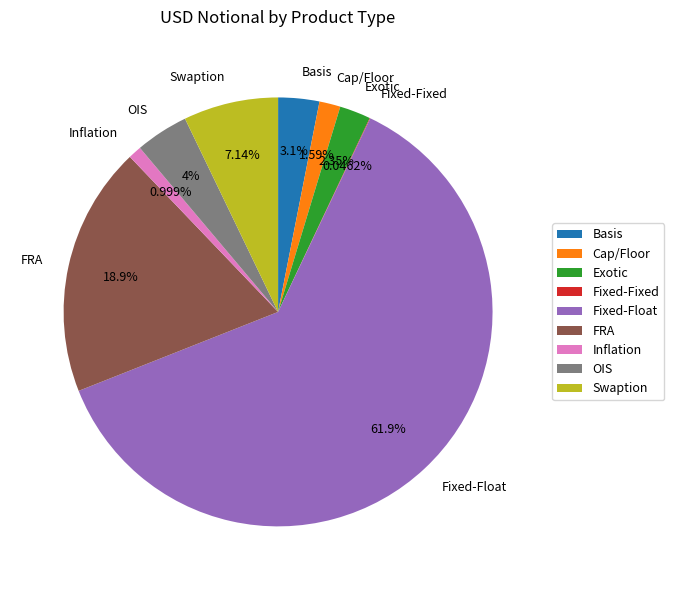

To the nearest percent, what is the combined percentage of Exotic and FRA?

21%